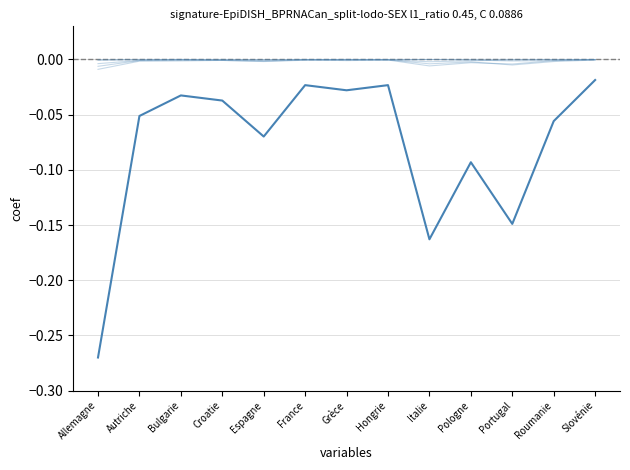

At which label does Permis L Total reach its minimum?

Portugal